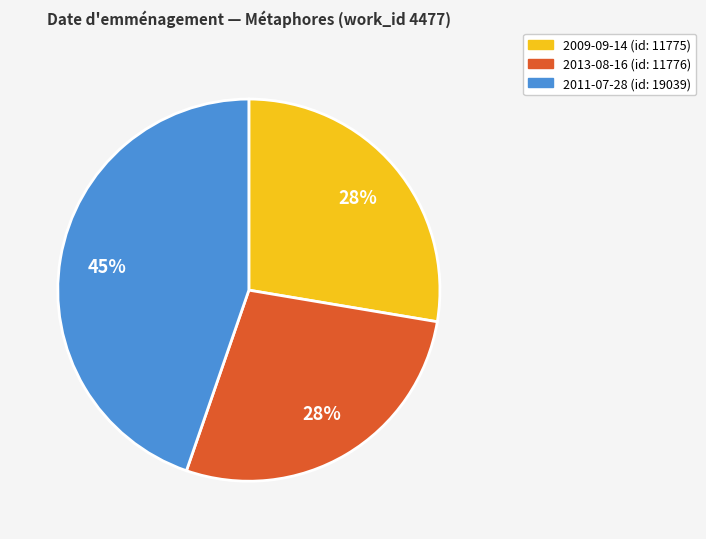

To the nearest percent, what is the difference between the largest and smallest slice percentages?

17%